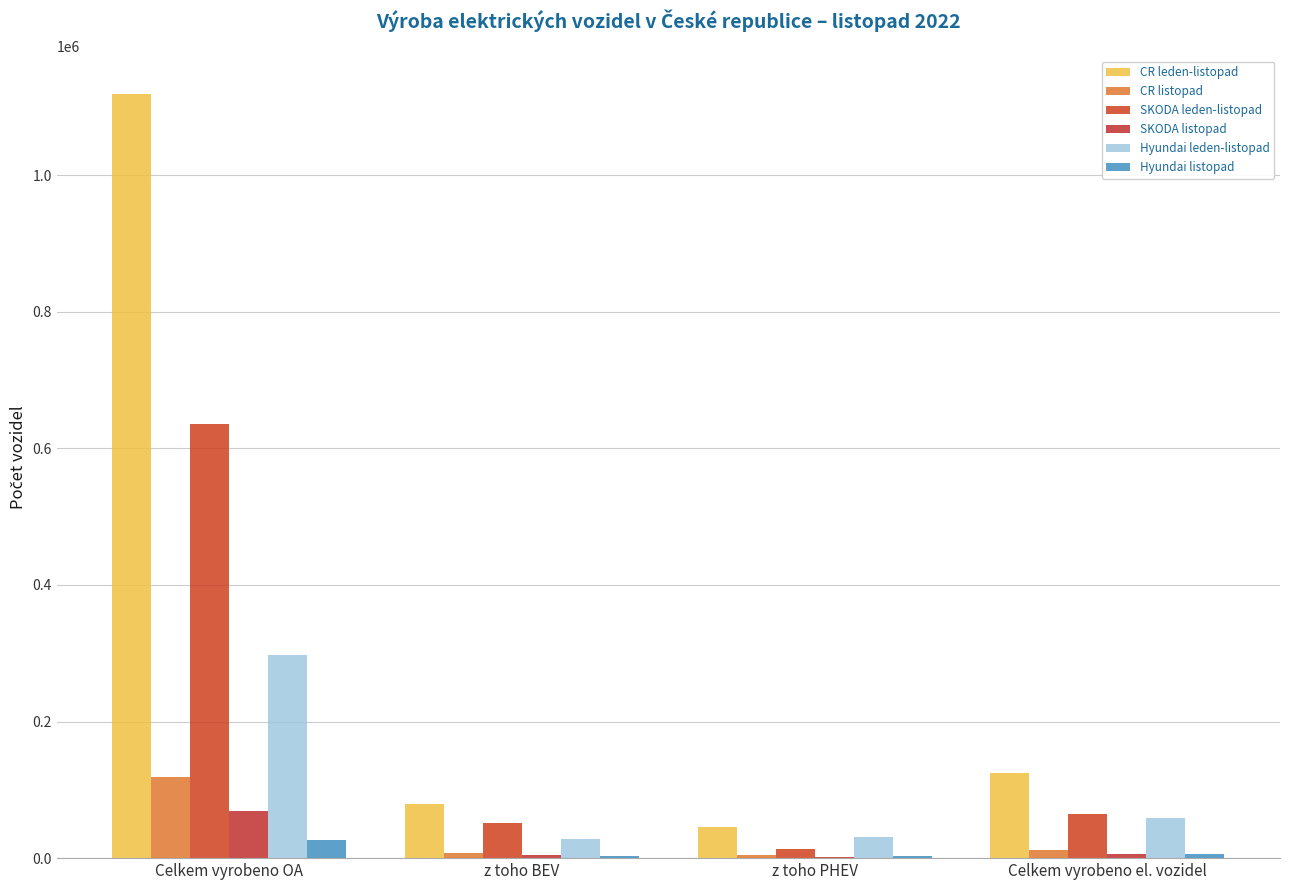

What is the difference between the highest and lowest values at Celkem vyrobeno OA?

1091539